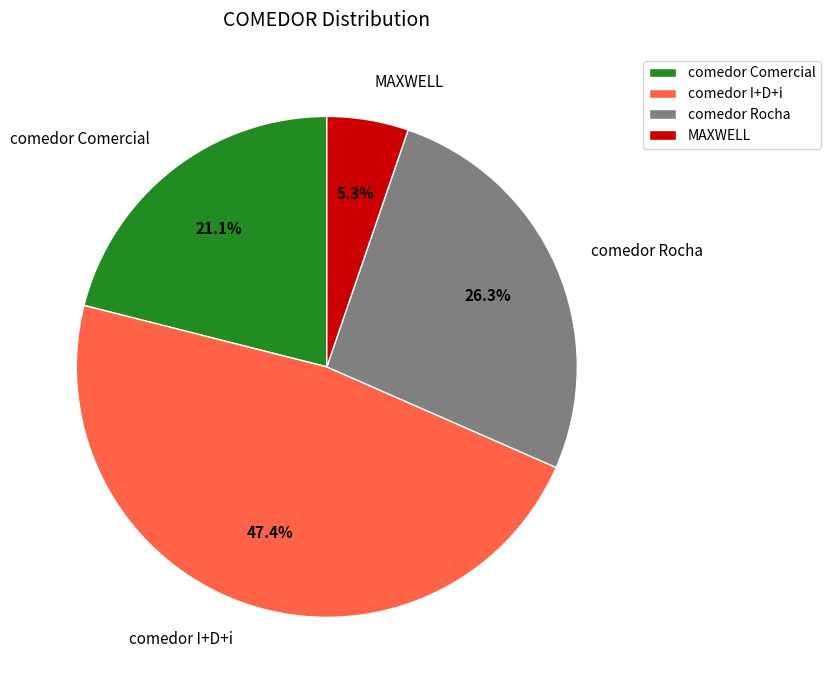

Count the number of slices in the pie.

4